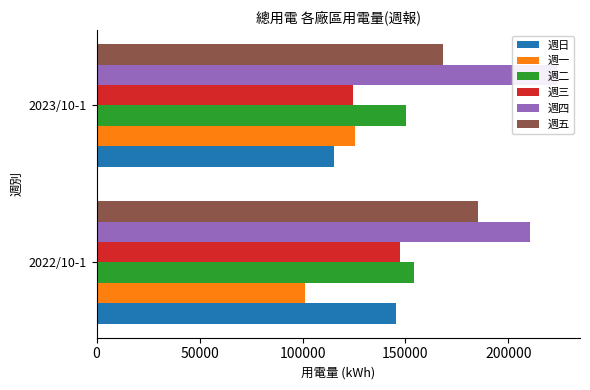

How many data points in 週四 are less than 223541?

1